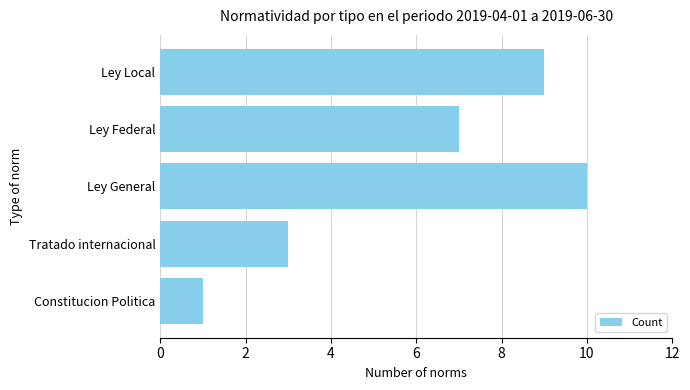

Reading bottom to top, extract all data points from this chart.

Constitucion Politica=1	Tratado internacional=3	Ley General=10	Ley Federal=7	Ley Local=9